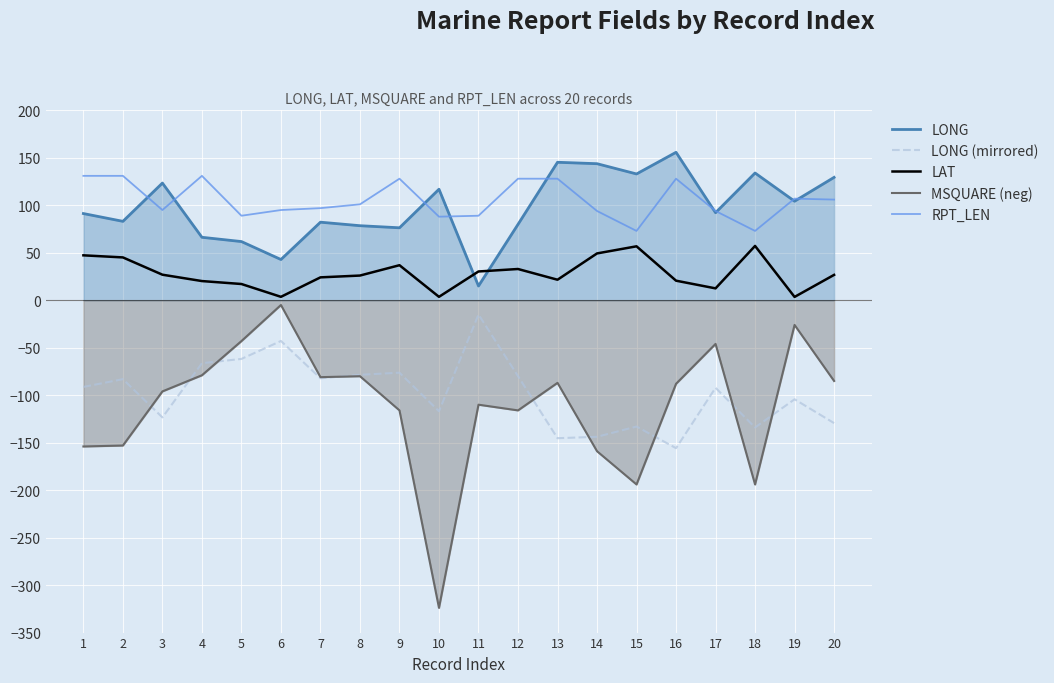

List the series in order of their peak value, lowest first.

LONG (mirrored), MSQUARE (neg), LAT, RPT_LEN, LONG